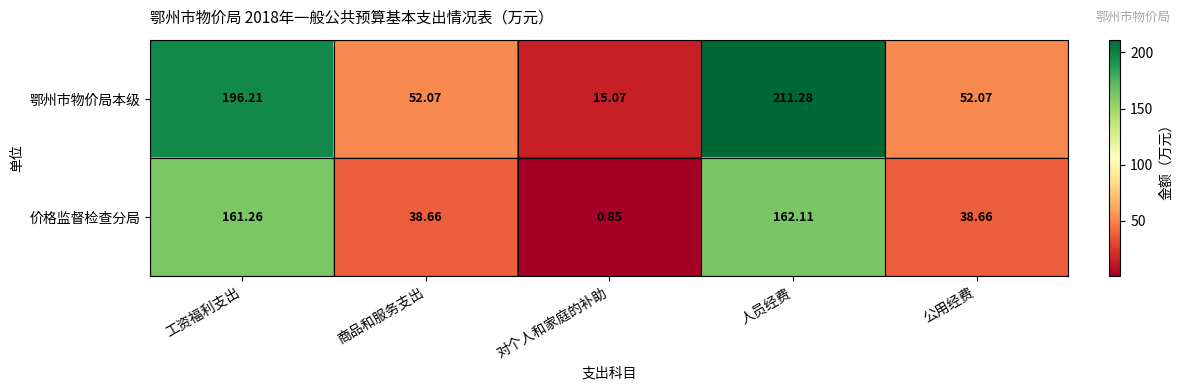

Which series has the largest range (max minus min)?

鄂州市物价局本级